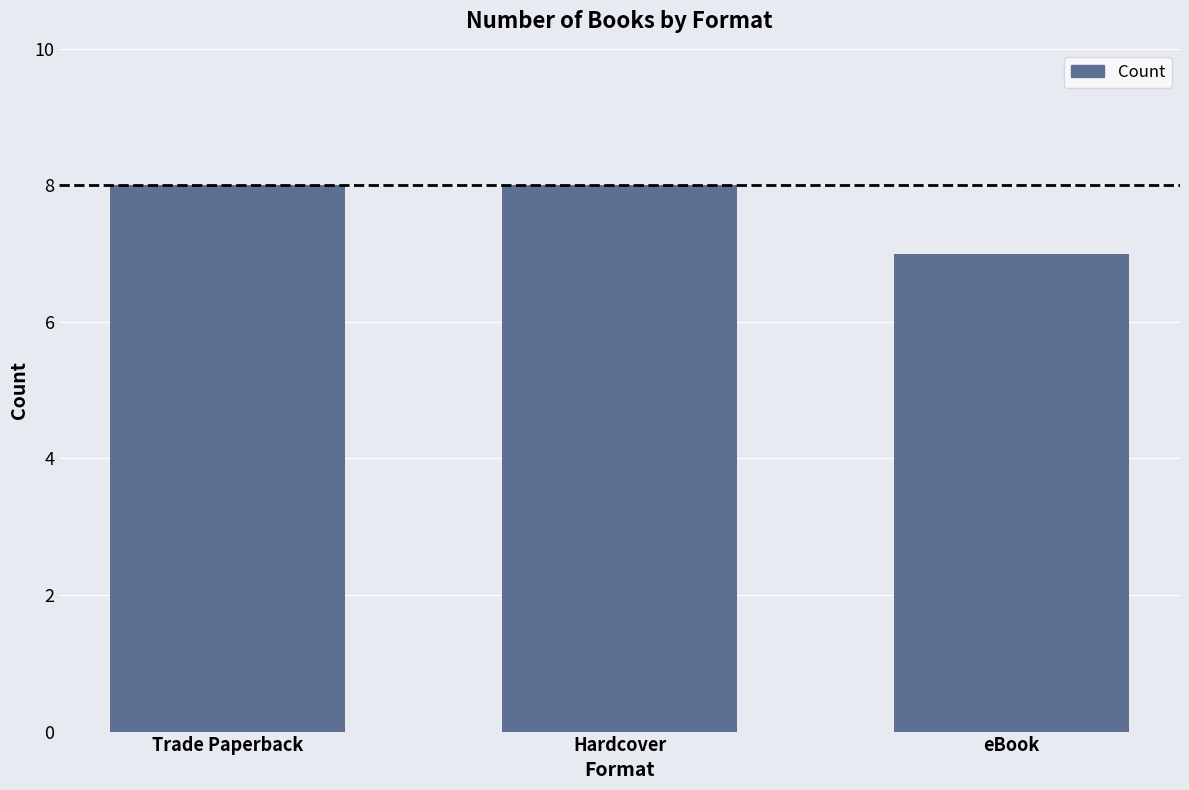

What is the greatest value displayed?

8